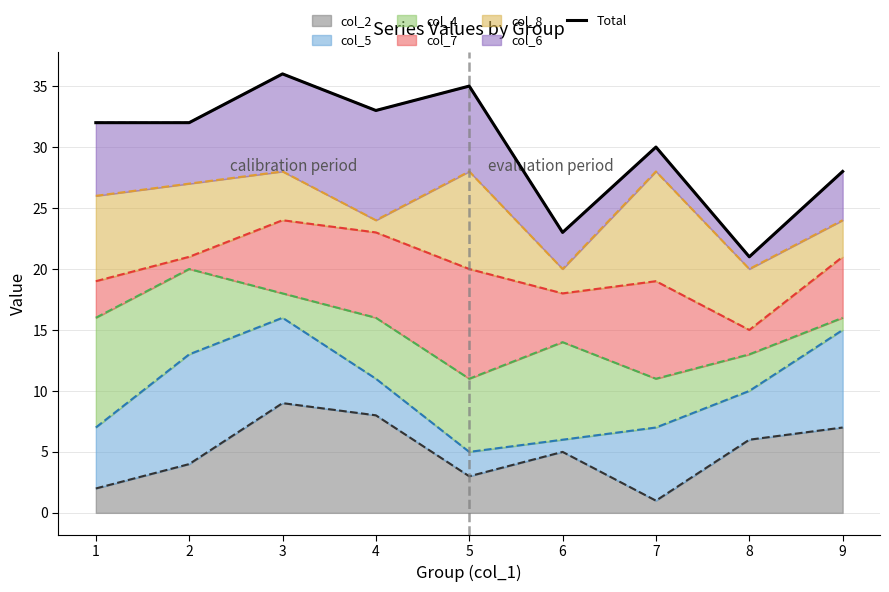

List the labels in order of value, smallest first.

8, 6, 9, 7, 1, 2, 4, 5, 3